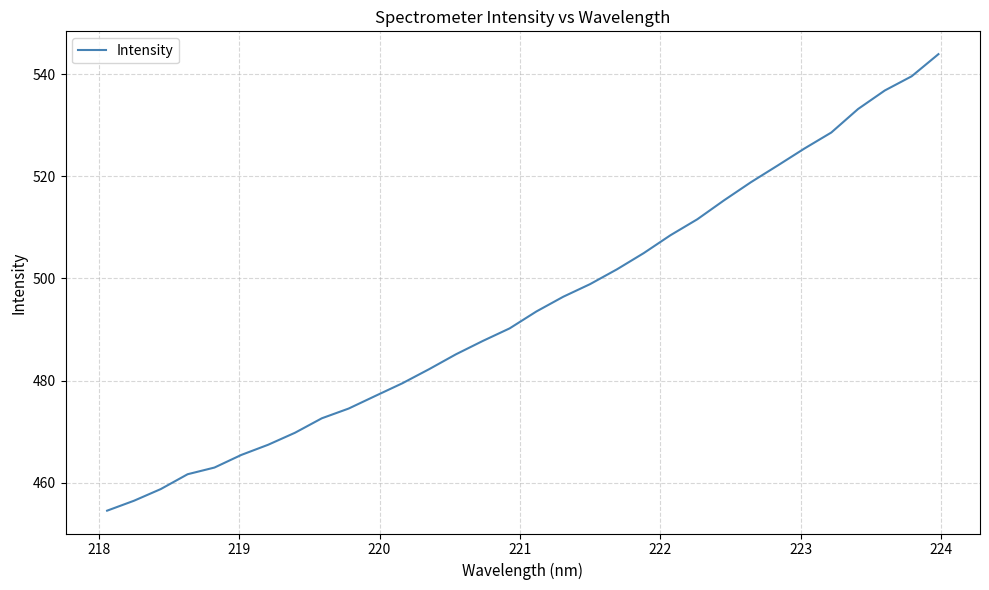

What is the smallest value displayed?

454.5